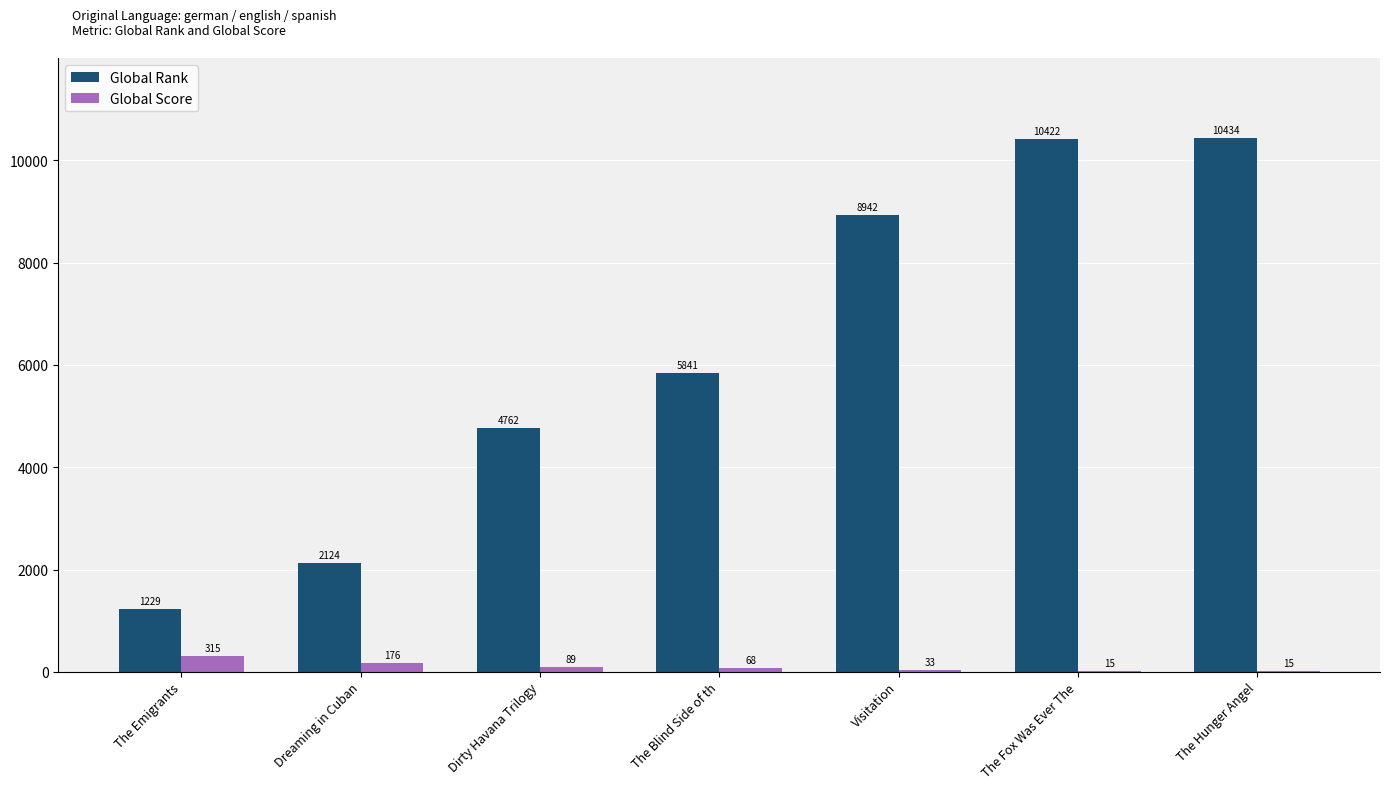

What is the sum of the Global Score values at Visitation and Dirty Havana Trilogy?

122